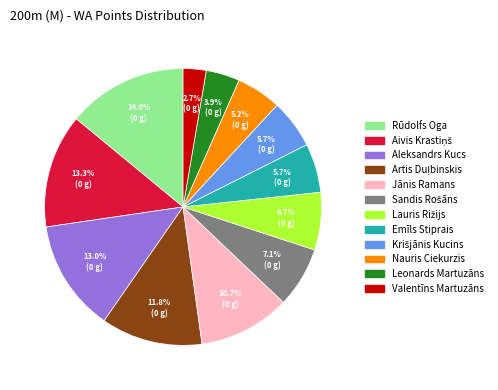

Does any single category account for the majority?

No